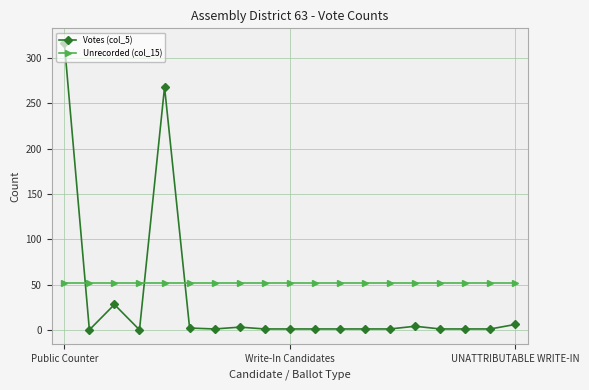

What is the sum of all Unrecorded (col_15) values?

988